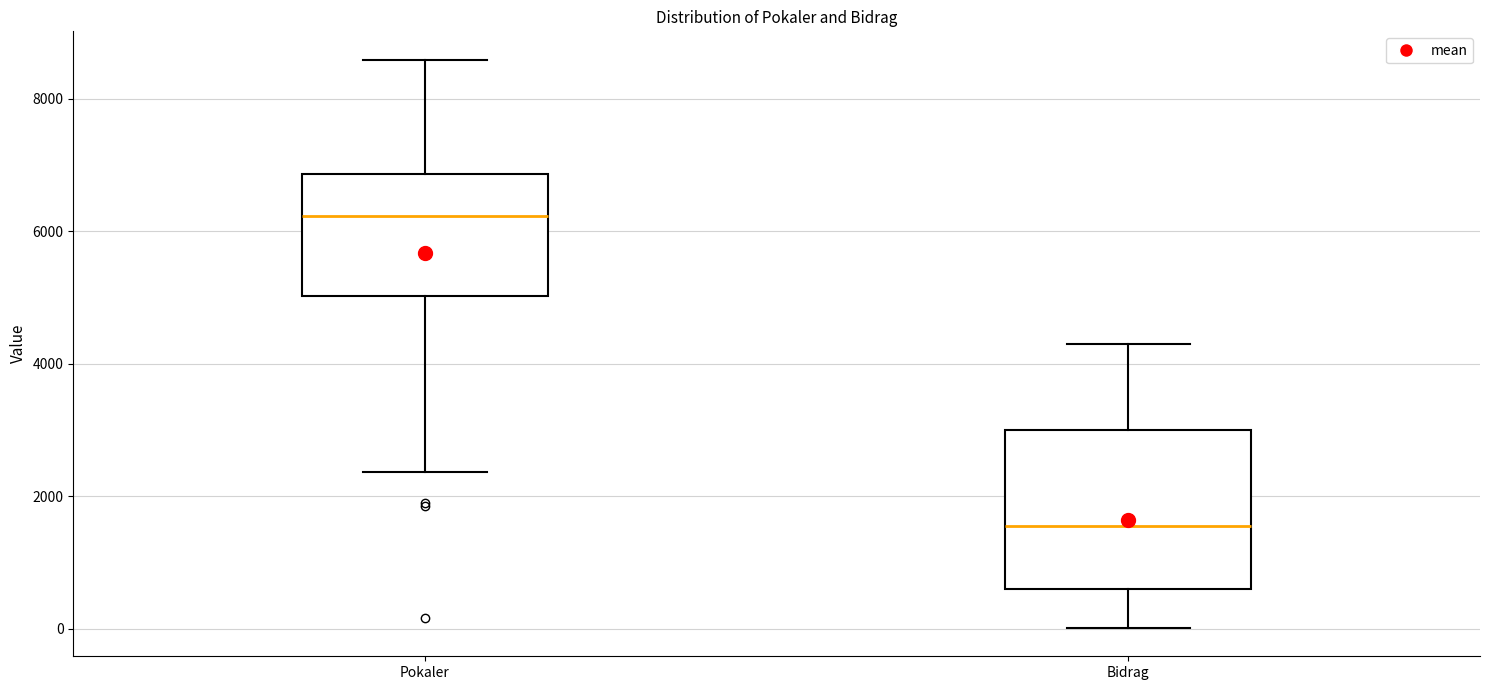

Comparing the boxes themselves (not the whiskers), which one is the tallest?

Bidrag